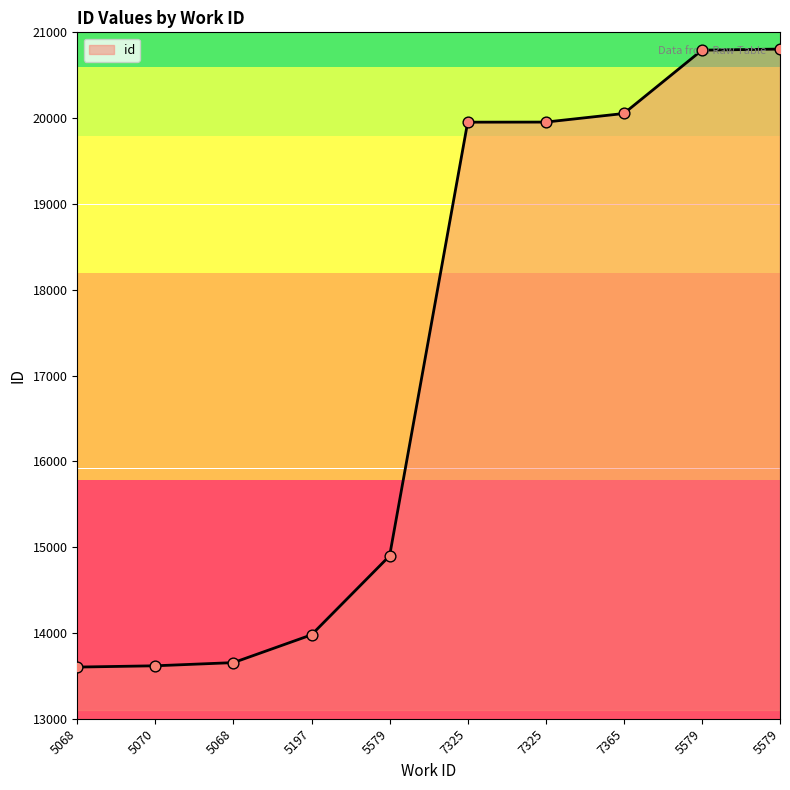

Does the chart have visible grid lines?

No